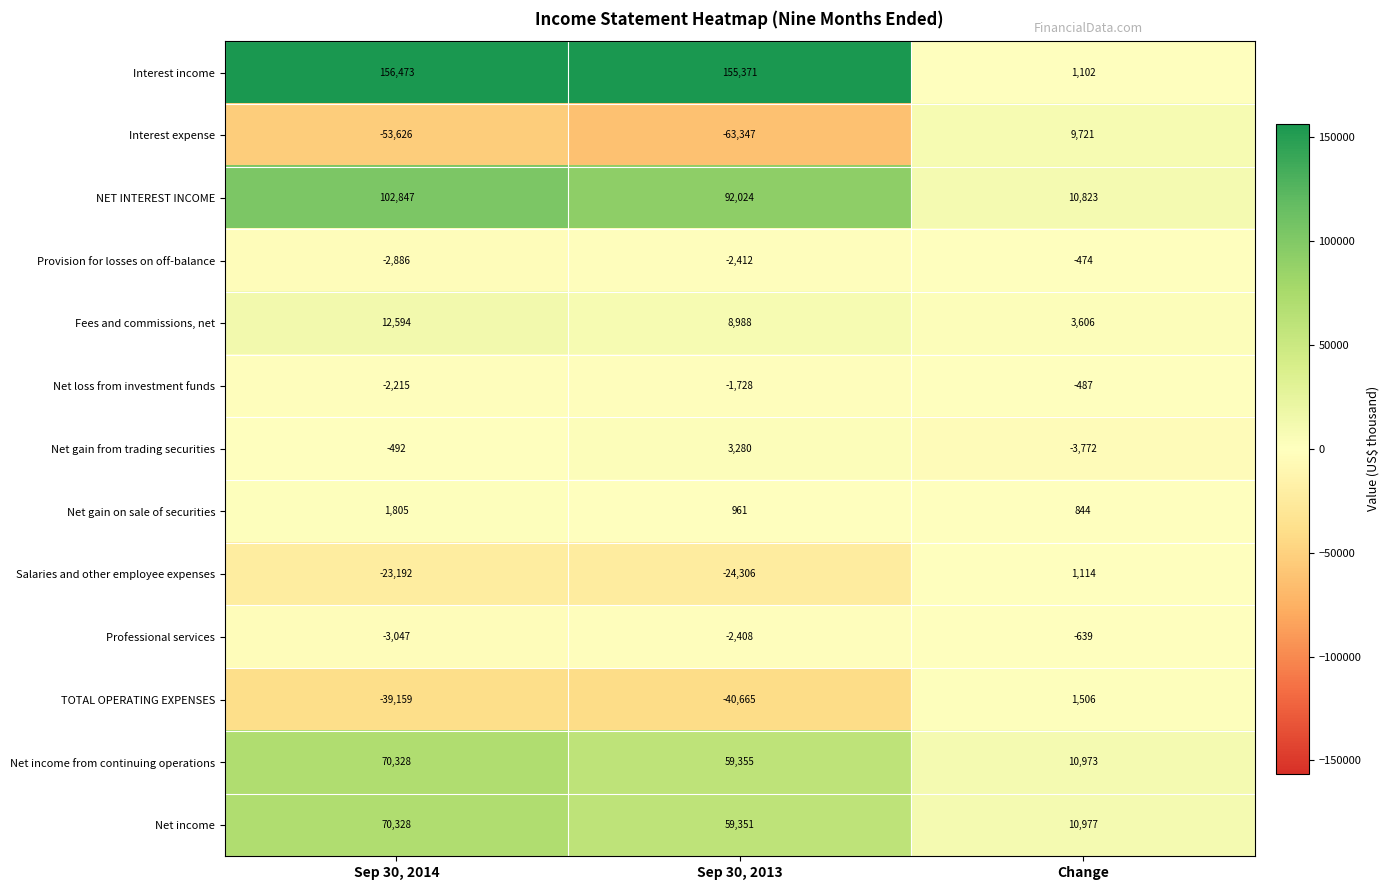

List the labels in order of Salaries and other employee expenses value, smallest first.

Sep 30, 2013, Sep 30, 2014, Change